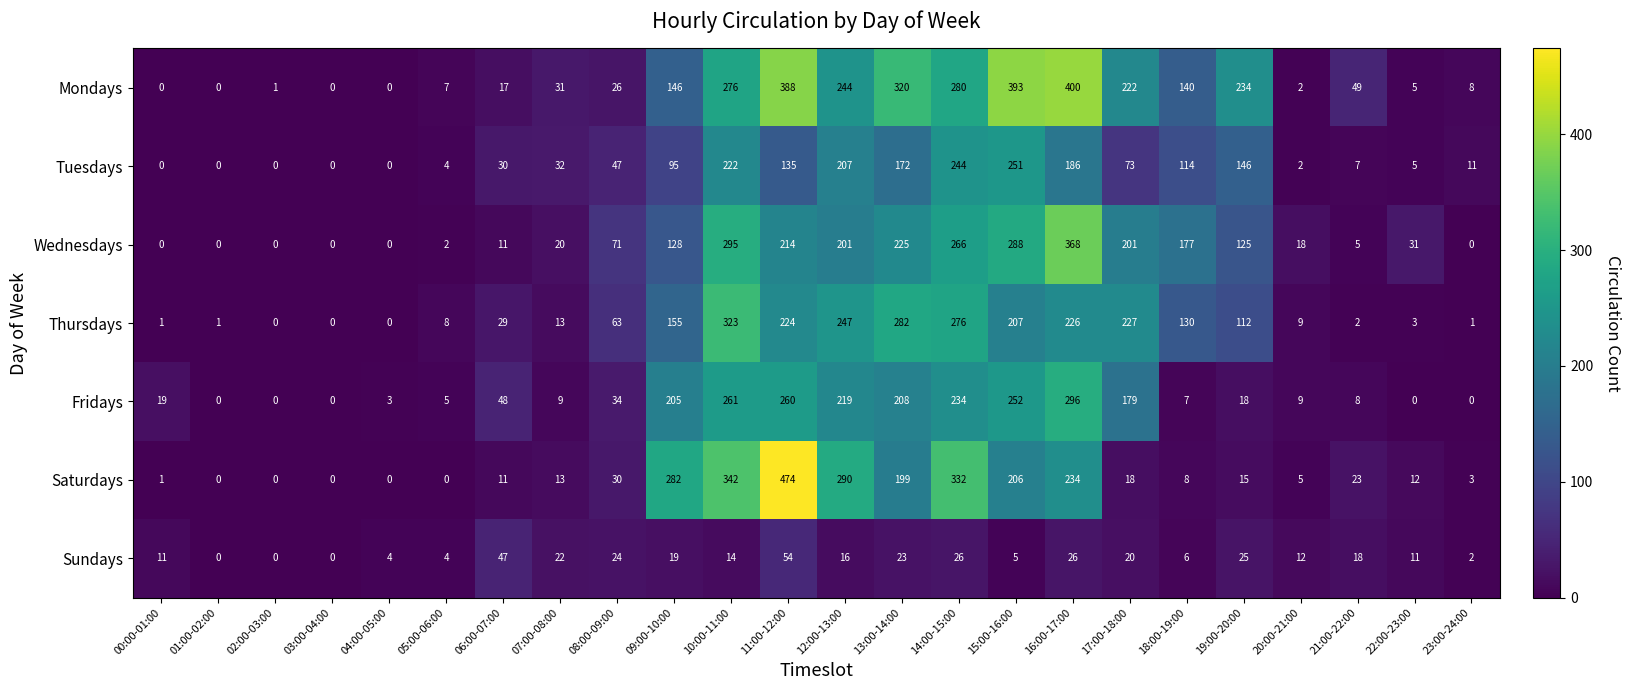

What is the total value across all series at 20:00-21:00?

57